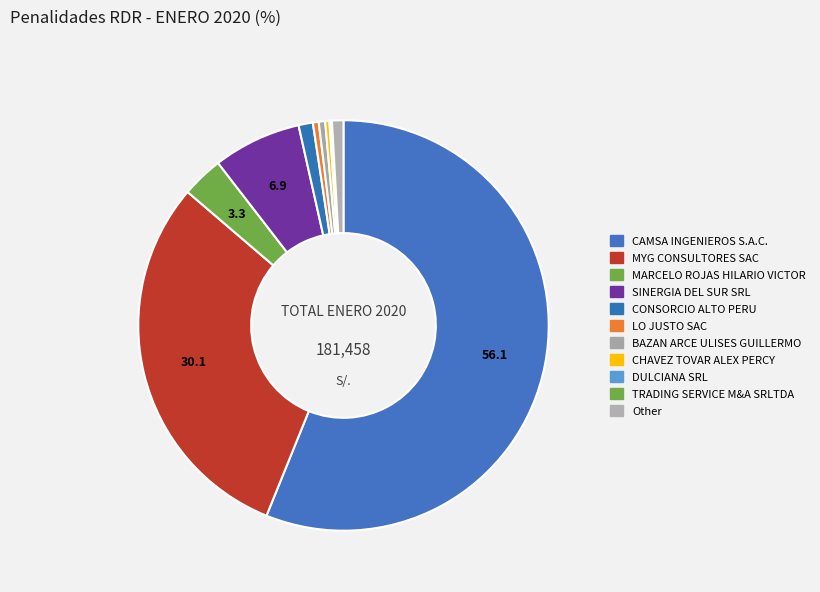

How many segments does this pie chart have?

11